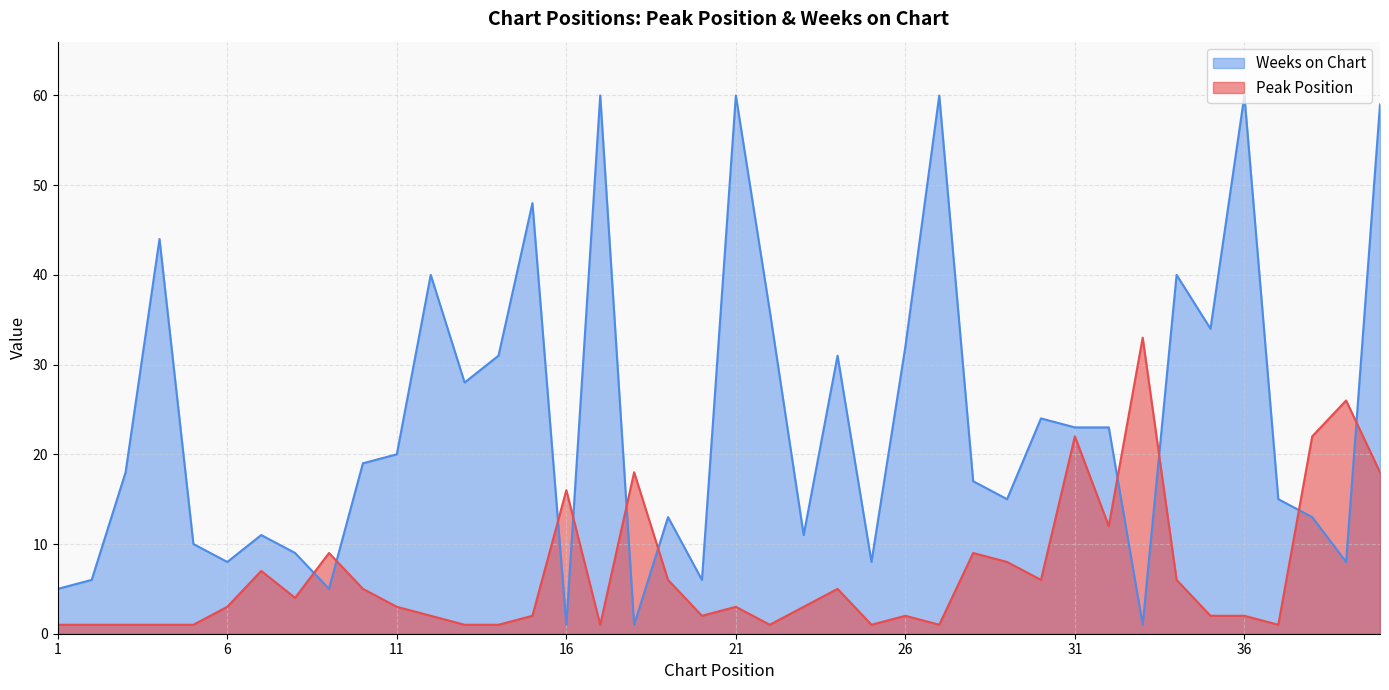

The Weeks on Chart series shows 23 at 32. True or false?

True